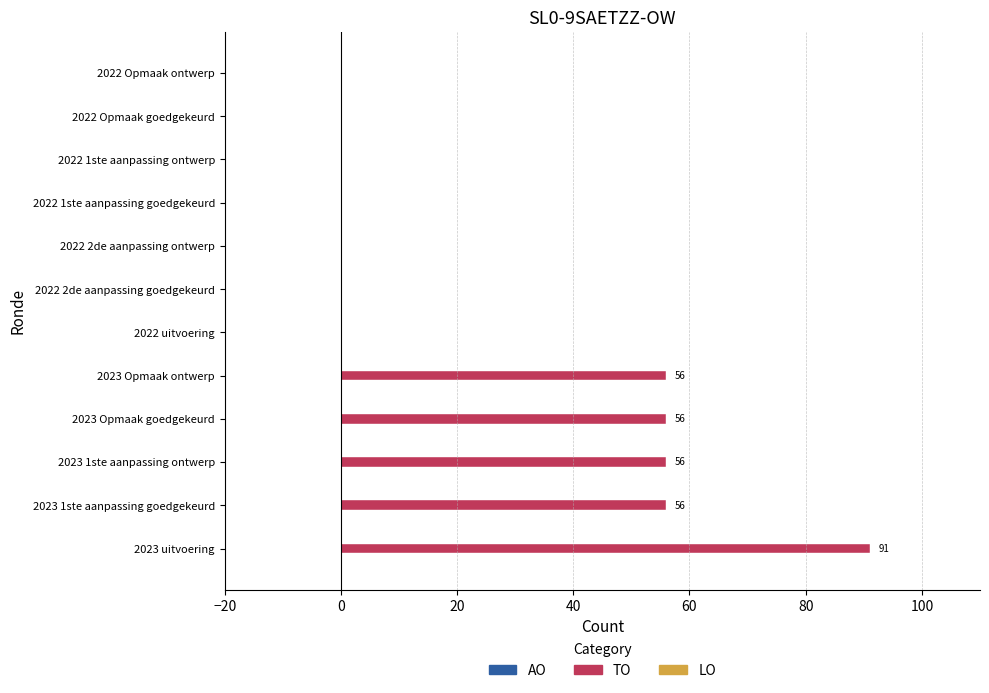

What is the sum of all values?

315